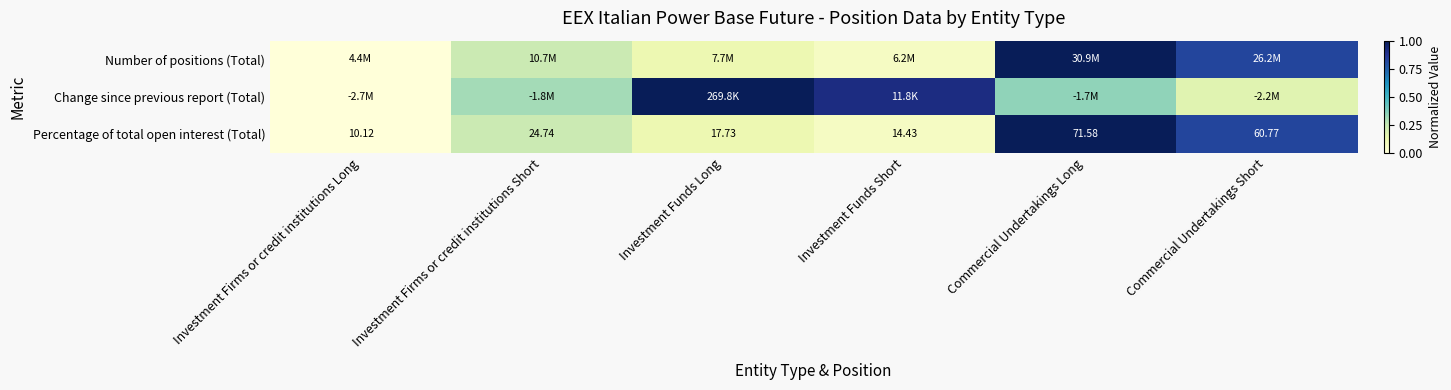

Rank the categories by Percentage of total open interest (Total) value from lowest to highest.

Investment Firms or credit institutions Long, Investment Funds Short, Investment Funds Long, Investment Firms or credit institutions Short, Commercial Undertakings Short, Commercial Undertakings Long